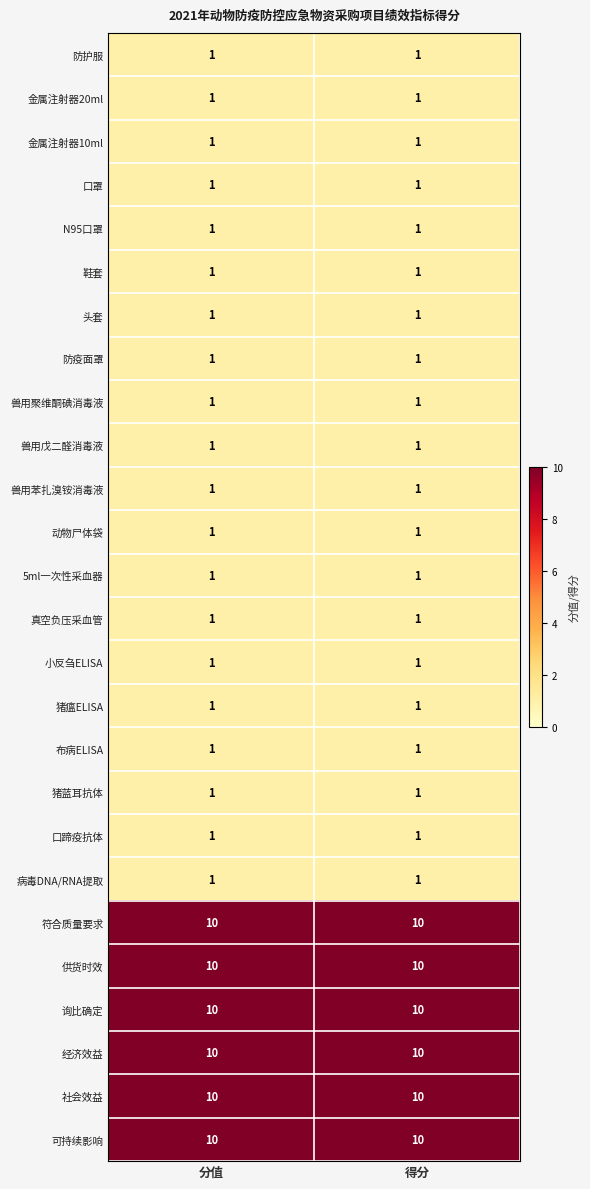

The 病毒DNA/RNA提取 series shows 1 at 得分. True or false?

True